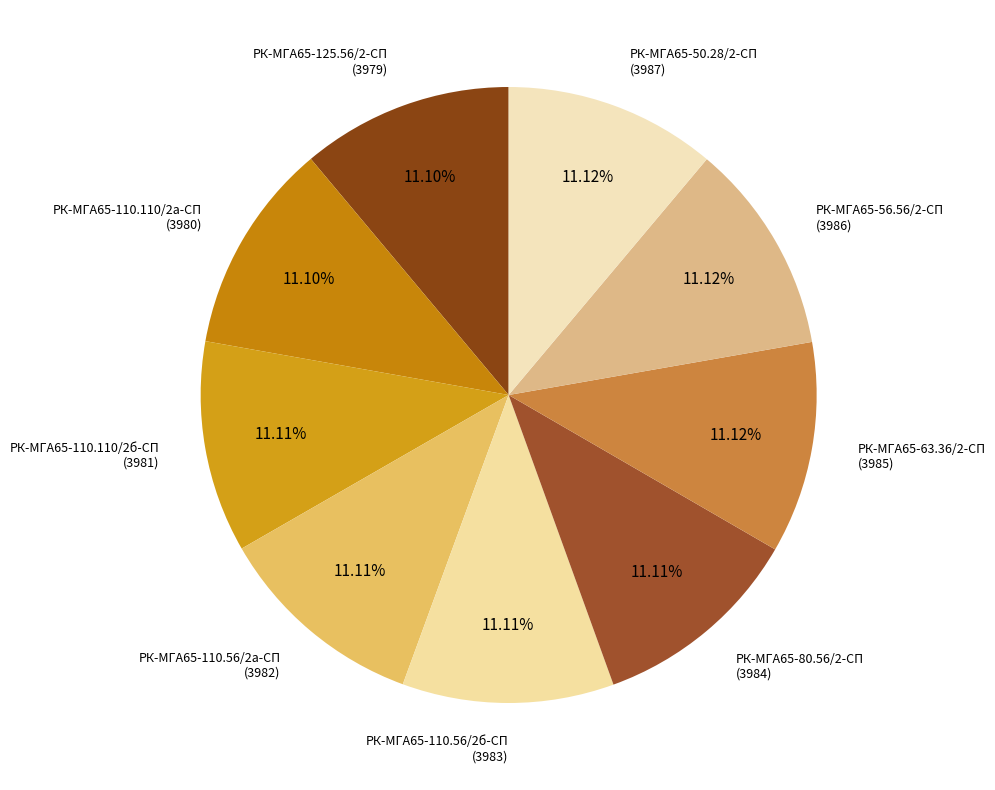

What percentage is NOT represented by РК-МГА65-110.56/2б-СП?

88.9%